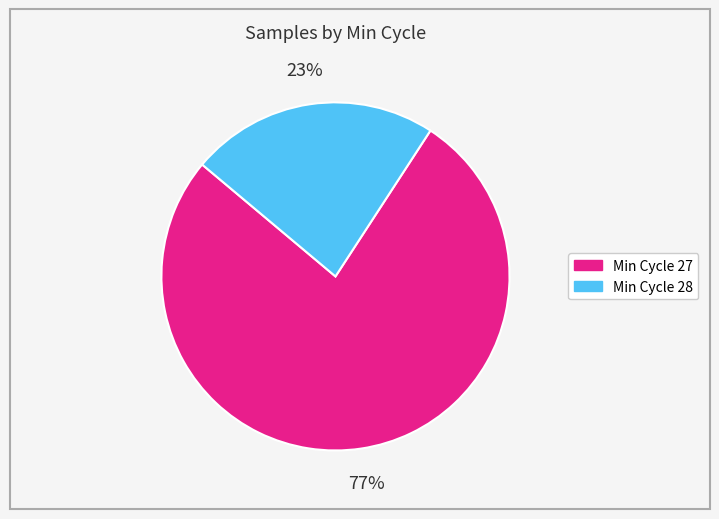

How many slices are in this pie chart?

2